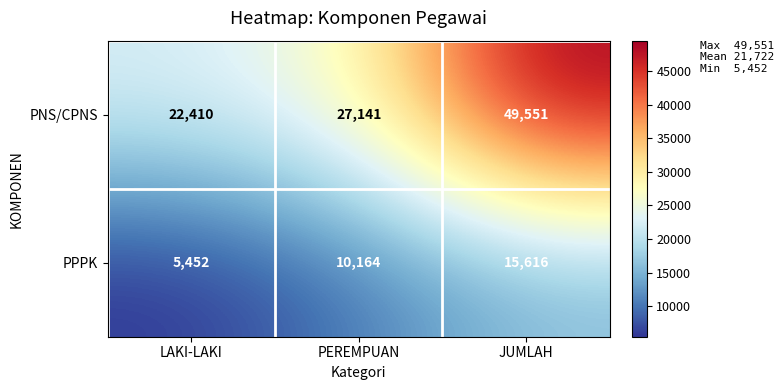

At which category is the sum across all series the highest?

JUMLAH